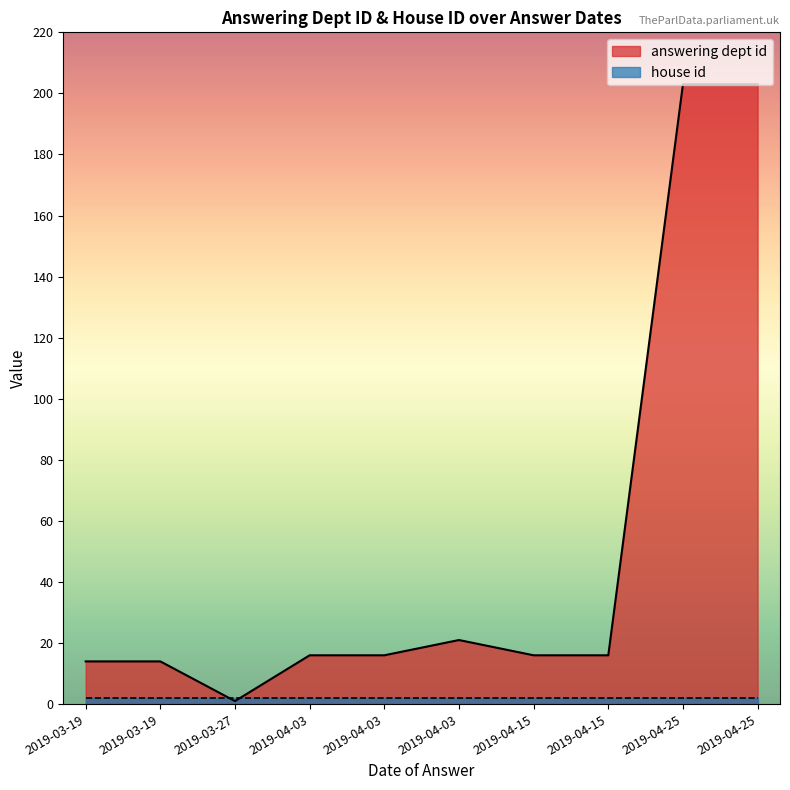

What is the approximate value of answering dept id at 2019-04-03?

16